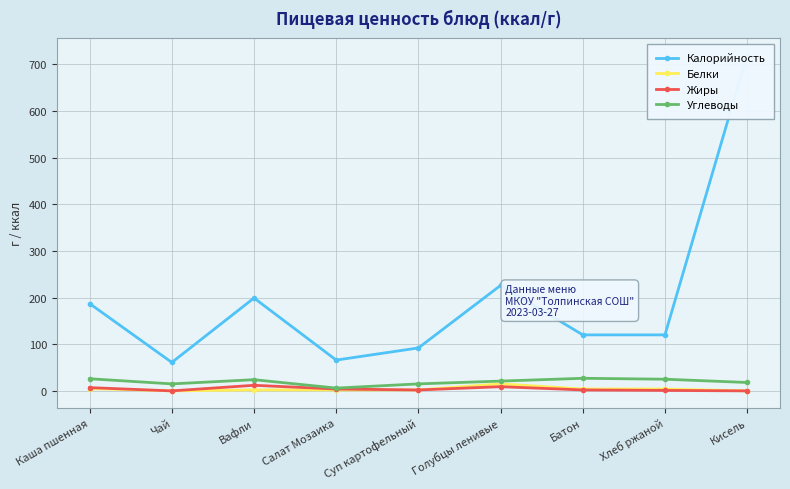

The Калорийность series shows 61 at Чай. True or false?

True